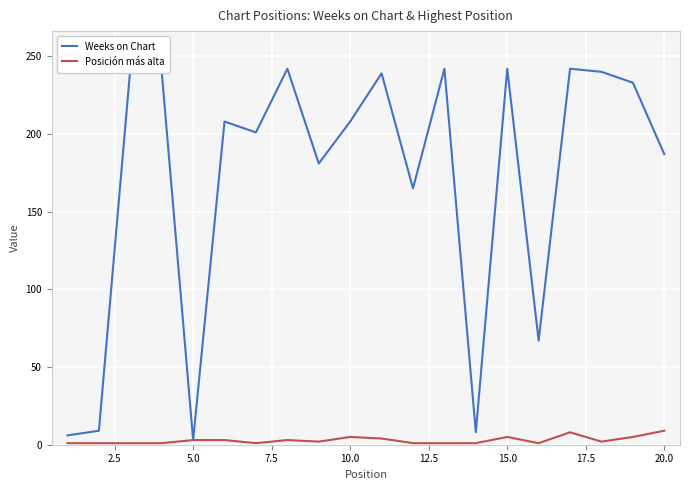

What is the highest value of the Posición más alta series?

9